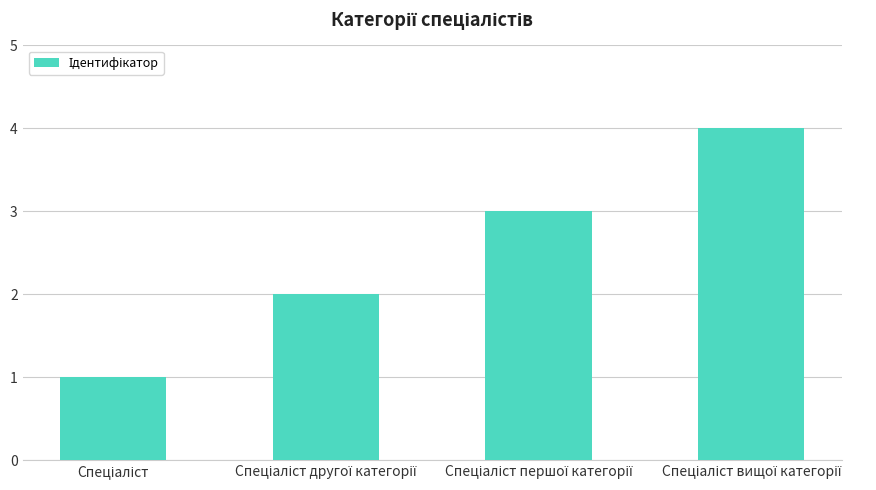

What is the sum of all values?

10